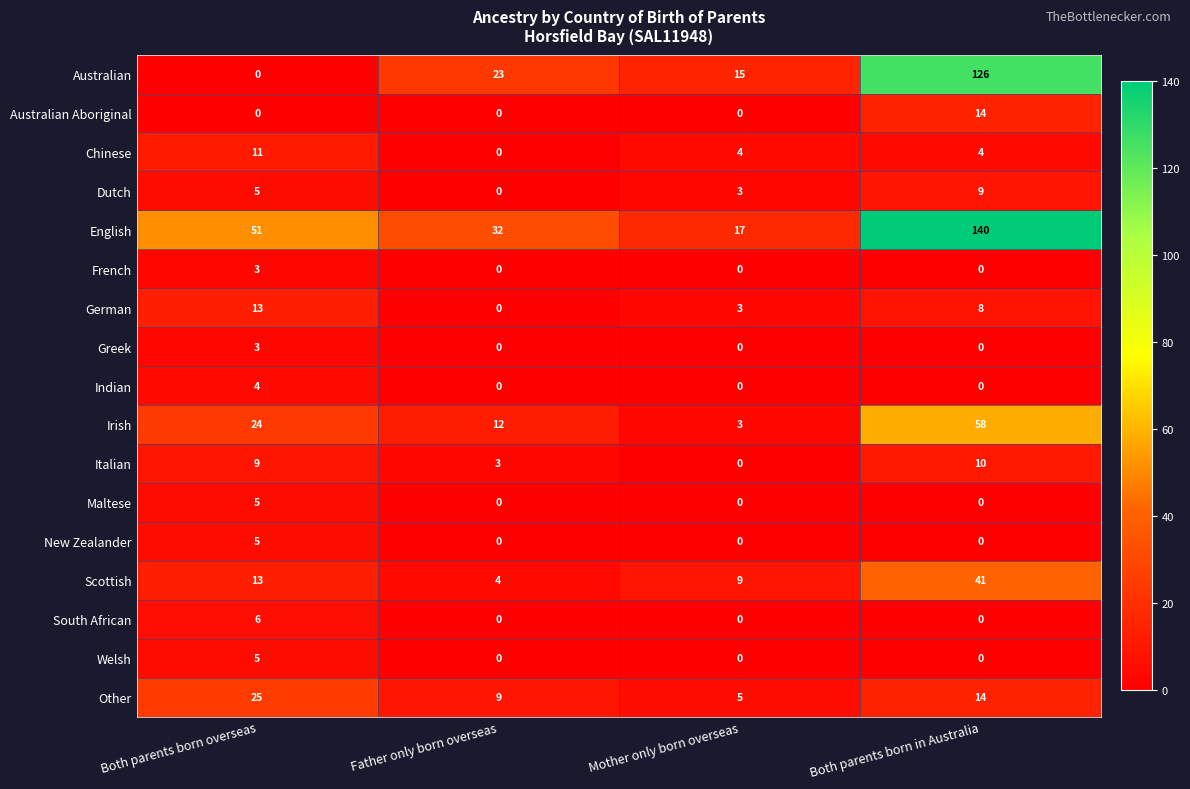

What is the sum of all English values?

240